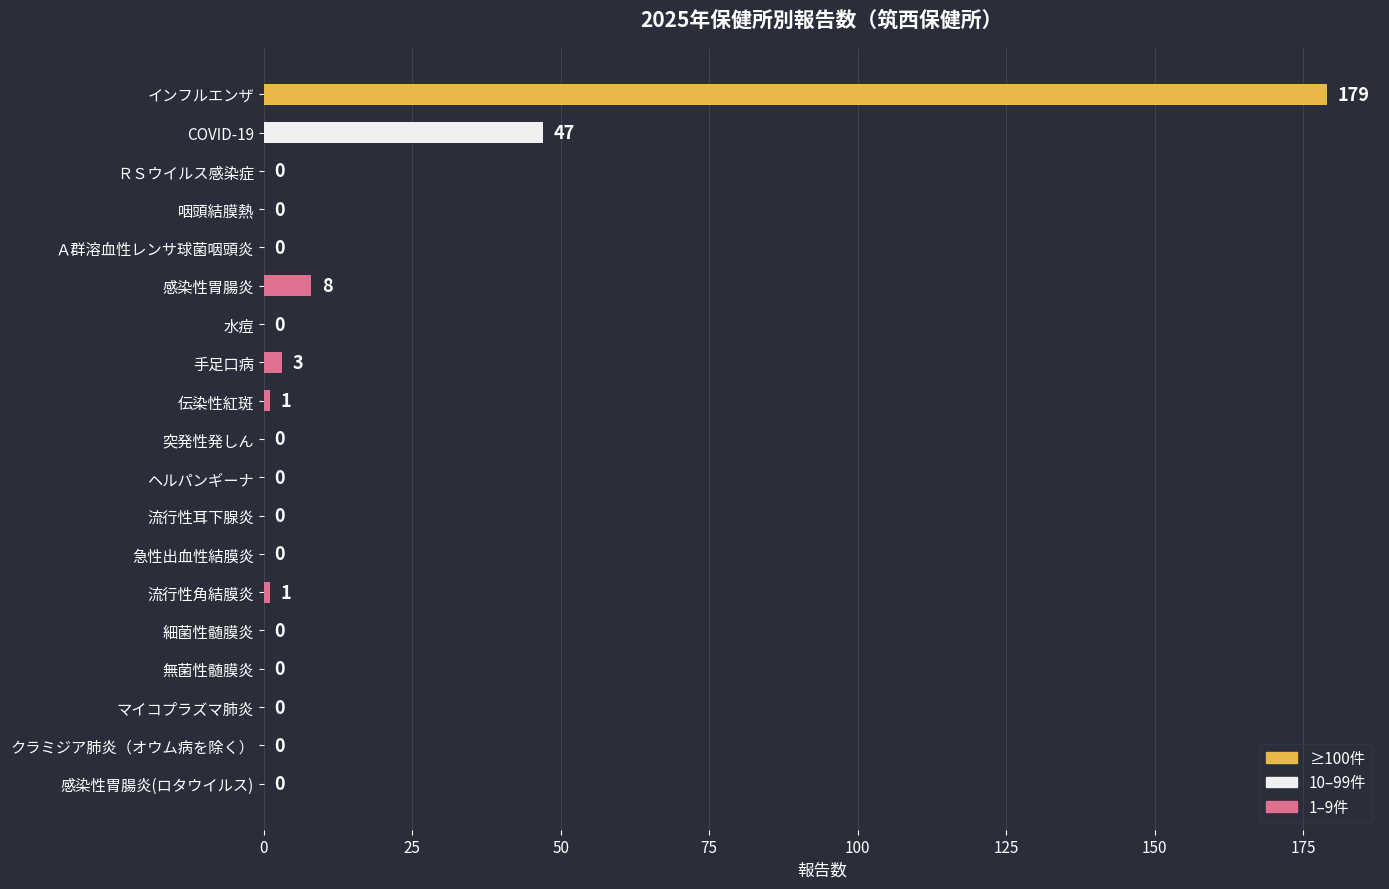

Reading top to bottom, extract all data points from this chart.

インフルエンザ=179	COVID-19=47	ＲＳウイルス感染症=0	咽頭結膜熱=0	Ａ群溶血性レンサ球菌咽頭炎=0	感染性胃腸炎=8	水痘=0	手足口病=3	伝染性紅斑=1	突発性発しん=0	ヘルパンギーナ=0	流行性耳下腺炎=0	急性出血性結膜炎=0	流行性角結膜炎=1	細菌性髄膜炎=0	無菌性髄膜炎=0	マイコプラズマ肺炎=0	クラミジア肺炎（オウム病を除く）=0	感染性胃腸炎(ロタウイルス)=0